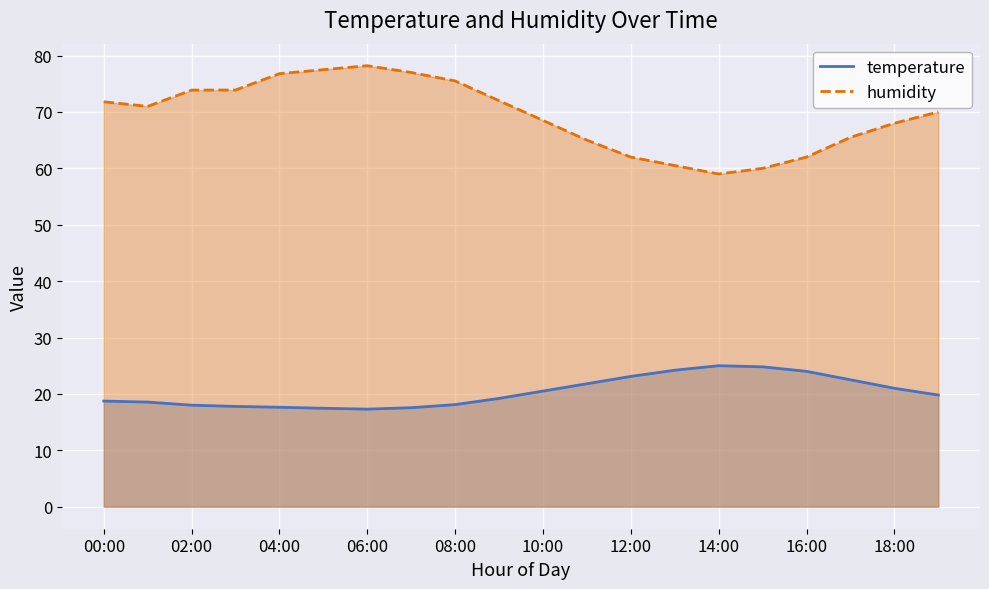

At which category is the sum across all series the highest?

06:00